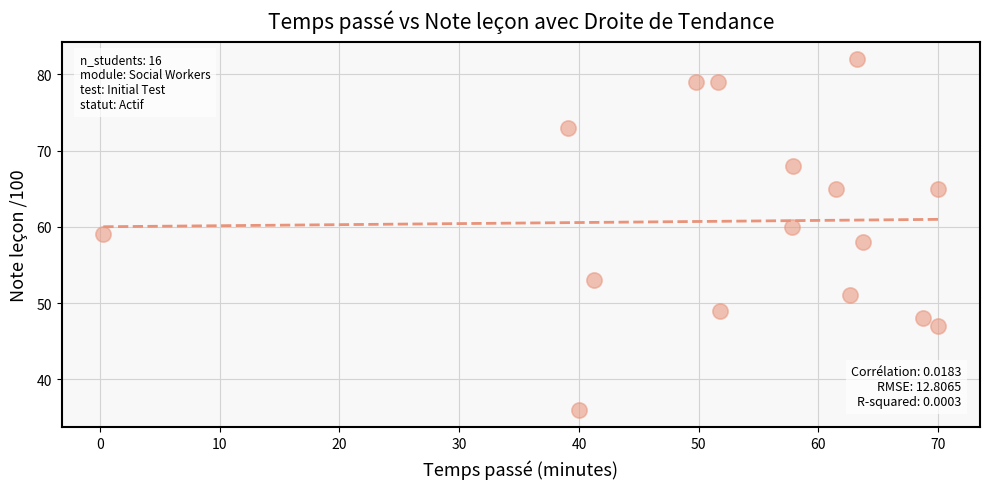

What is the range of Y values (max minus min)?

46